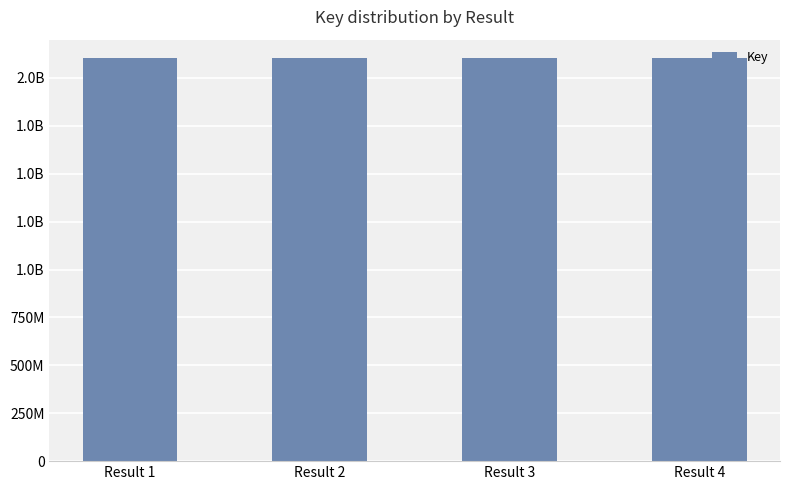

What is the sum of all values?

8407863589